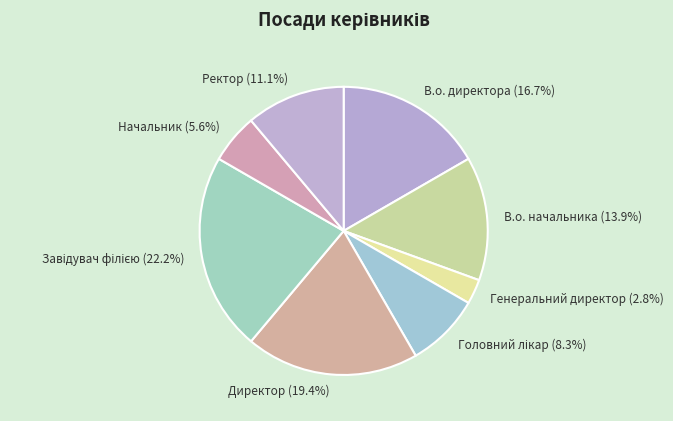

To the nearest percent, what is the combined percentage of Начальник and Директор?

25%